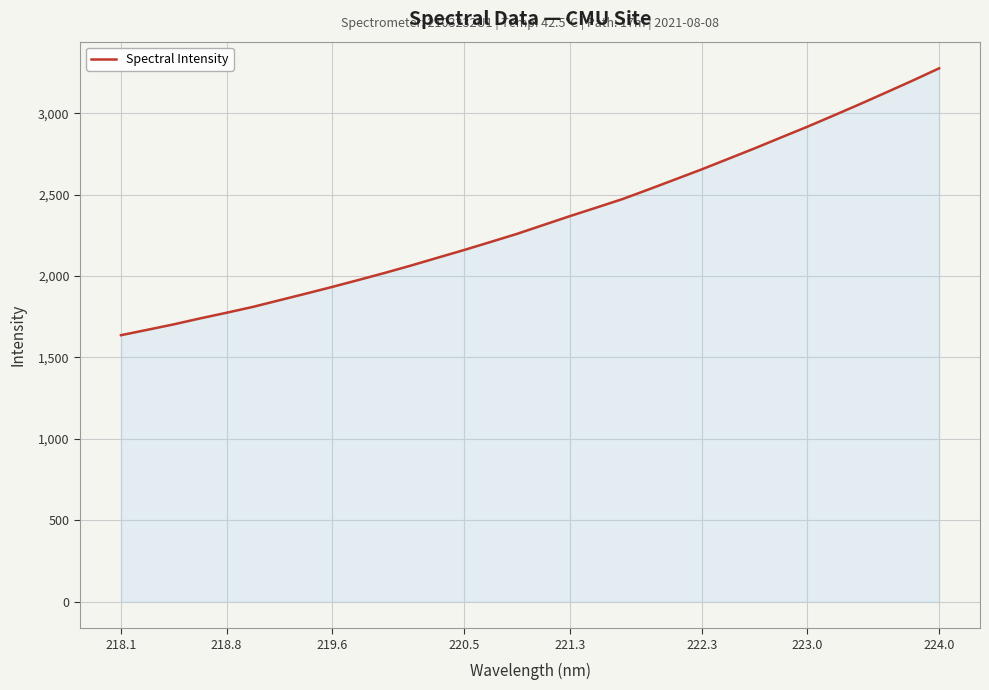

True or false: the data has more than 2 interior local peaks.

False